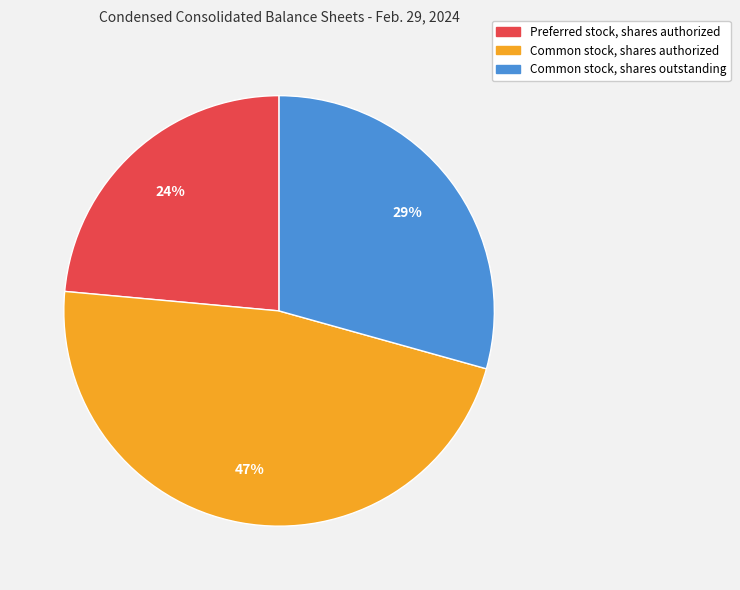

To the nearest percent, what is the average slice percentage?

33%